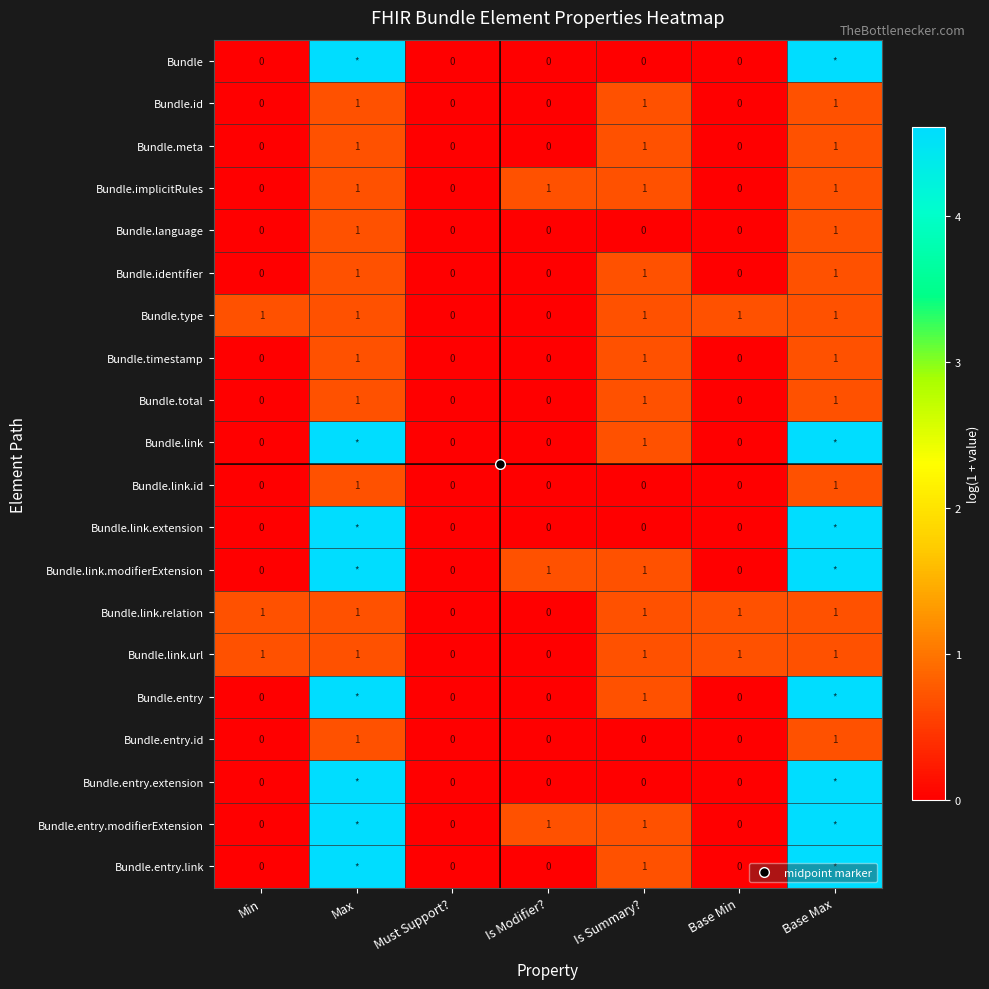

What value does the Bundle.link.modifierExtension series have at Base Max?

4.6